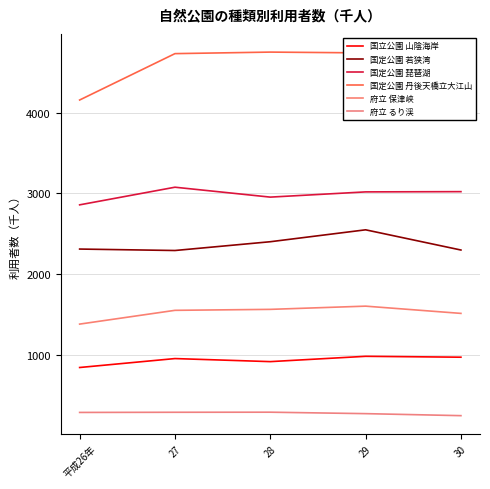

How many lines are shown in the chart?

6